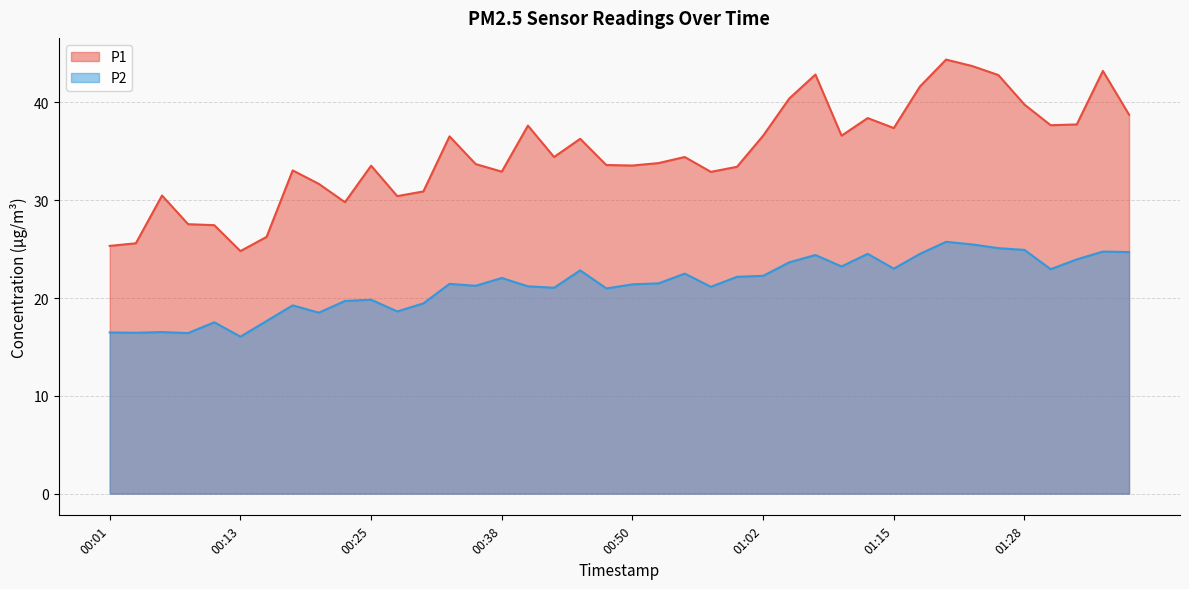

What are all the series names shown in the legend?

P1, P2